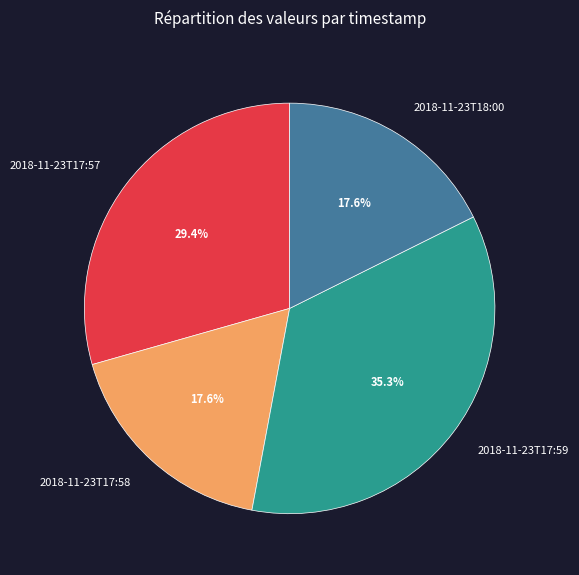

To the nearest percent, what portion does 2018-11-23T17:57 represent?

29%